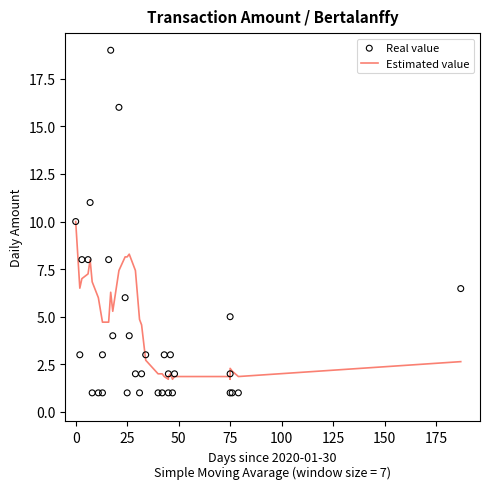

Which series has the largest Y range (max minus min)?

Real value